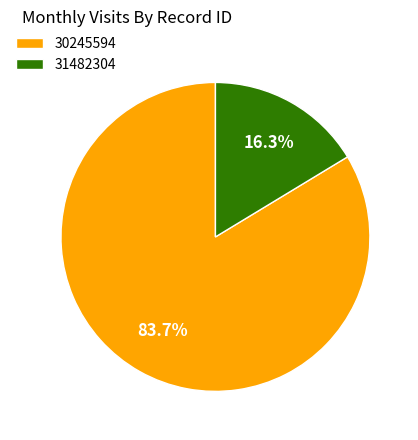

To the nearest percent, what is the combined percentage of 30245594 and 31482304?

100%